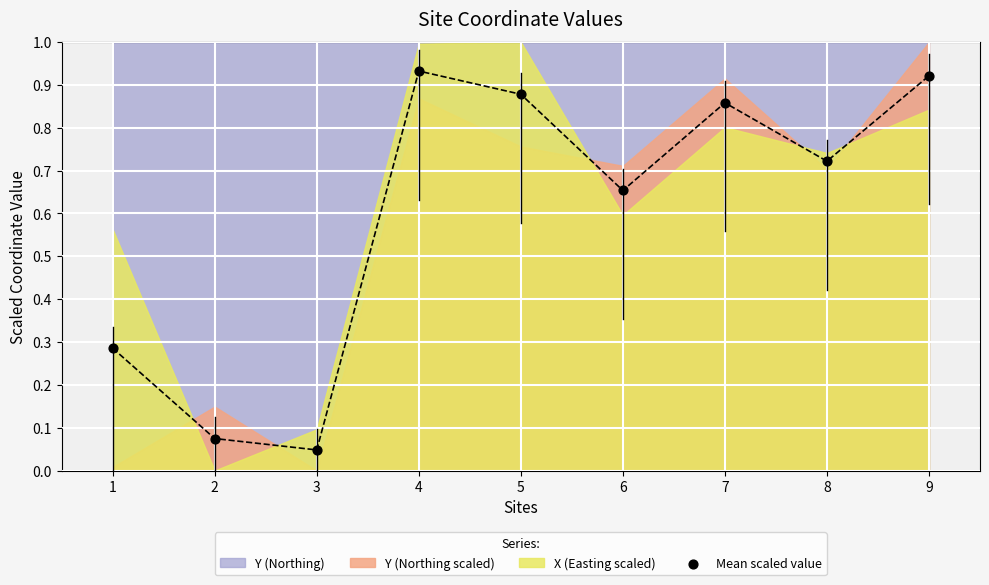

What is the average Y value?

0.6